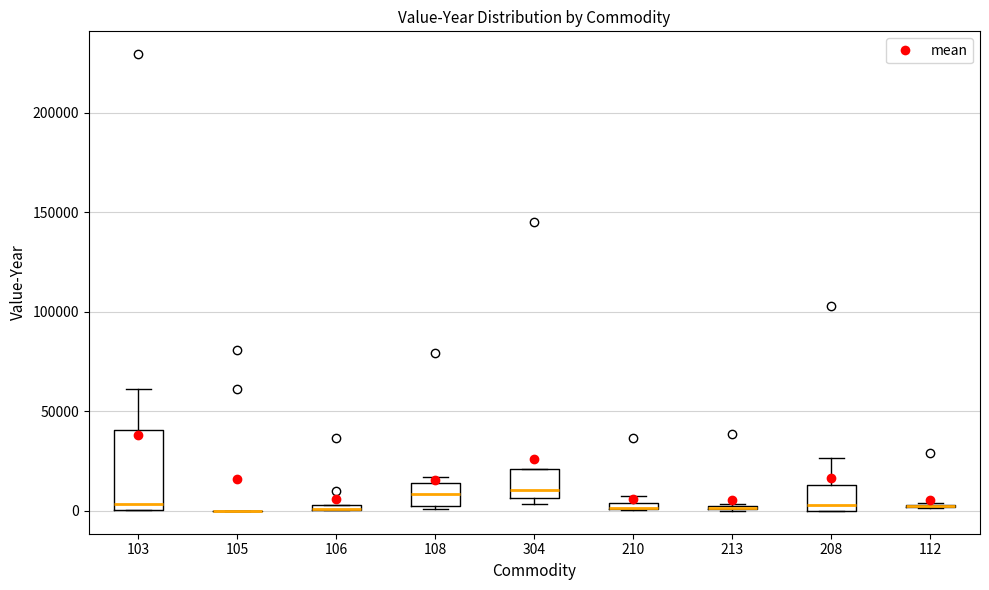

Comparing the boxes themselves (not the whiskers), which one is the tallest?

103